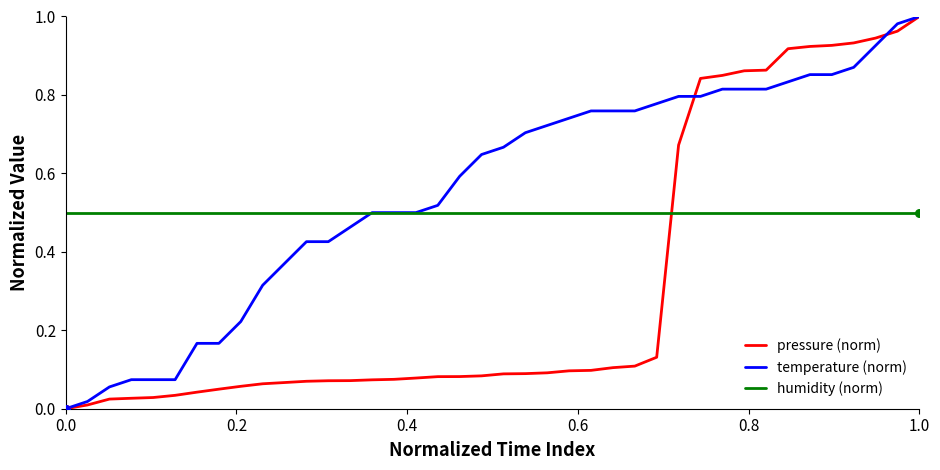

Which series has the largest total across all categories?

temperature (norm)